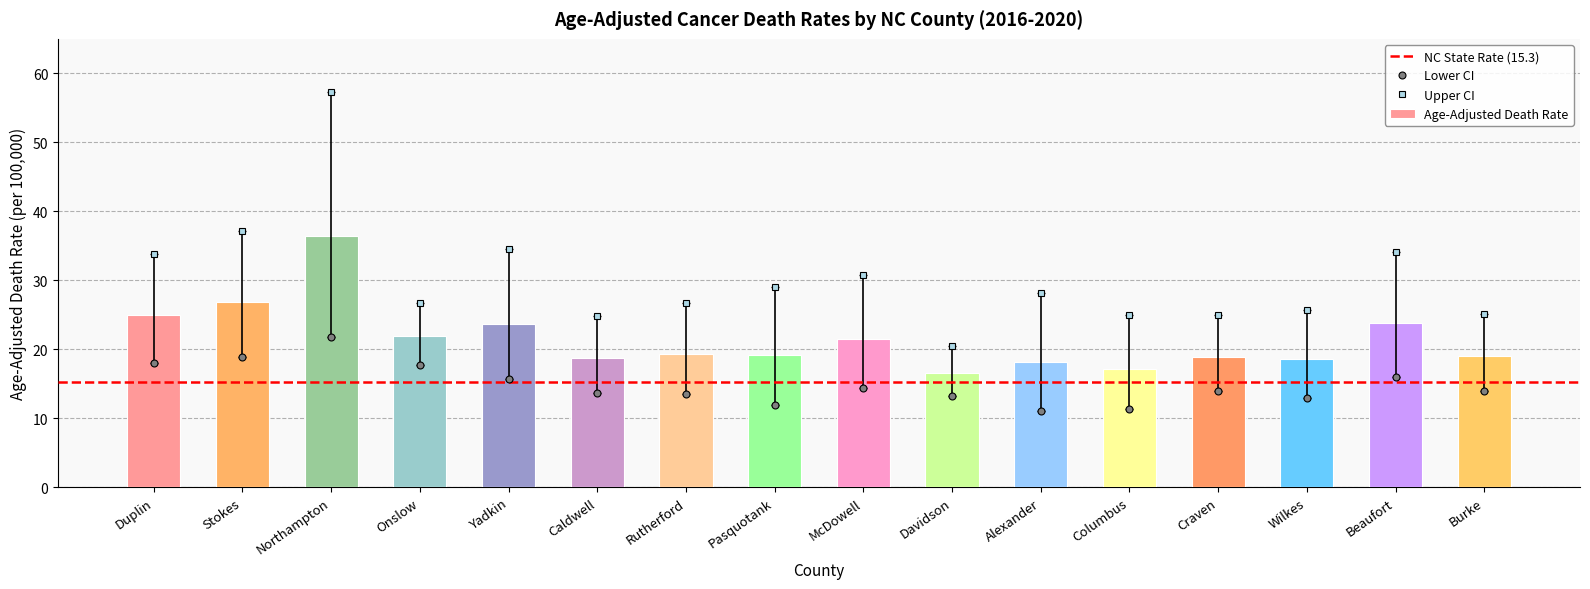

Reading left to right, extract all data points from this chart.

Age-Adjusted Death Rate: Duplin=25.0	Stokes=26.8	Northampton=36.4	Onslow=21.9	Yadkin=23.7	Caldwell=18.7	Rutherford=19.4	Pasquotank=19.2	McDowell=21.5	Davidson=16.6	Alexander=18.2	Columbus=17.2	Craven=18.9	Wilkes=18.6	Beaufort=23.8	Burke=19.0
Lower CI (Rate): Duplin=18.0	Stokes=18.9	Northampton=21.8	Onslow=17.7	Yadkin=15.7	Caldwell=13.7	Rutherford=13.6	Pasquotank=12.0	McDowell=14.4	Davidson=13.2	Alexander=11.1	Columbus=11.4	Craven=14.0	Wilkes=13.0	Beaufort=16.0	Burke=14.0
Upper CI (Rate): Duplin=33.8	Stokes=37.2	Northampton=57.3	Onslow=26.7	Yadkin=34.6	Caldwell=24.9	Rutherford=26.7	Pasquotank=29.1	McDowell=30.8	Davidson=20.5	Alexander=28.2	Columbus=25.0	Craven=25.0	Wilkes=25.7	Beaufort=34.1	Burke=25.1